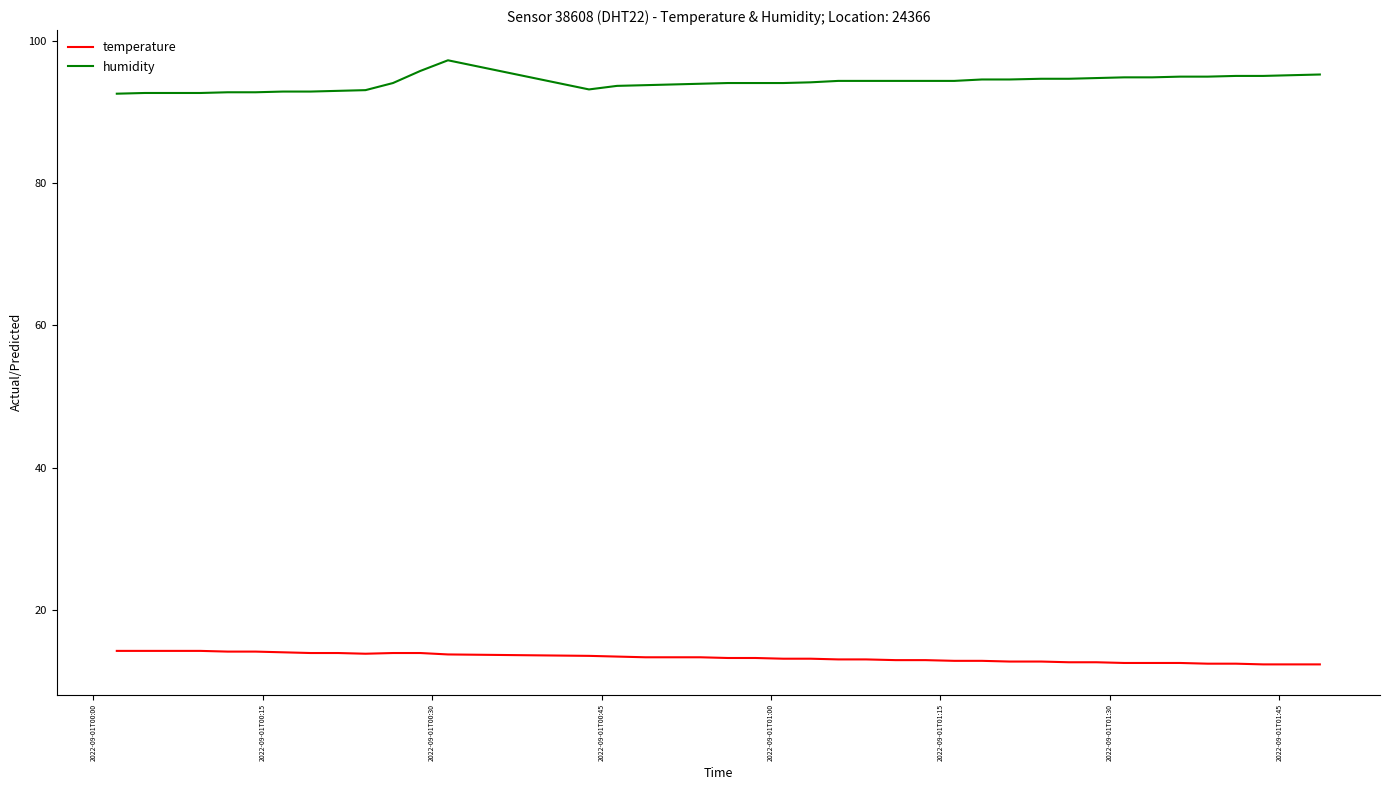

True or false: temperature and humidity cross at least once.

False